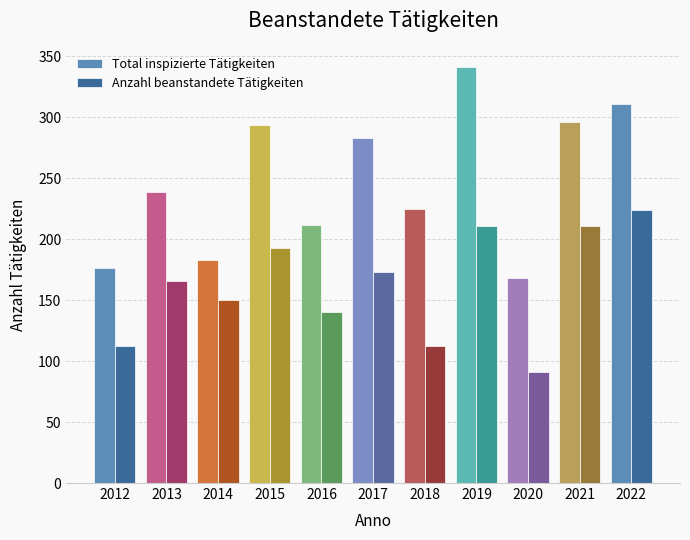

What are all the series names shown in the legend?

Total inspizierte Tätigkeiten, Anzahl beanstandete Tätigkeiten